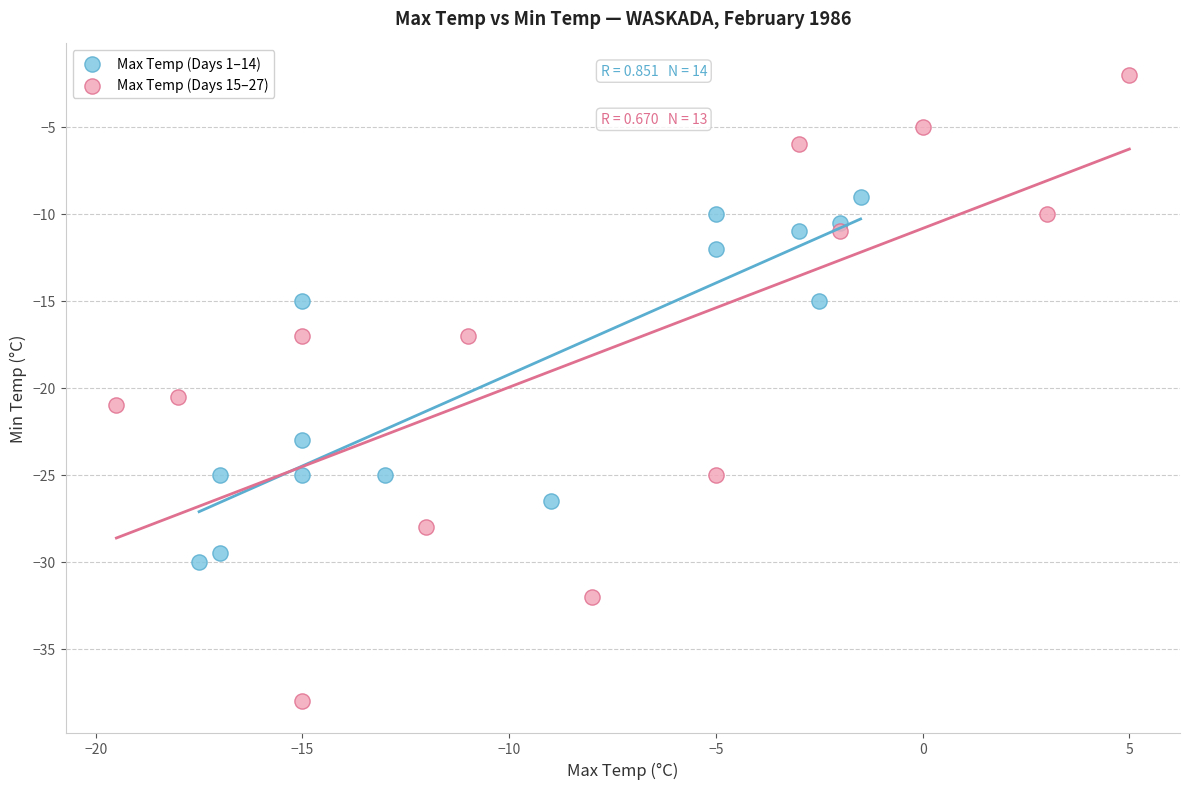

Which series reaches the minimum Y coordinate?

Max Temp (Days 15–27)